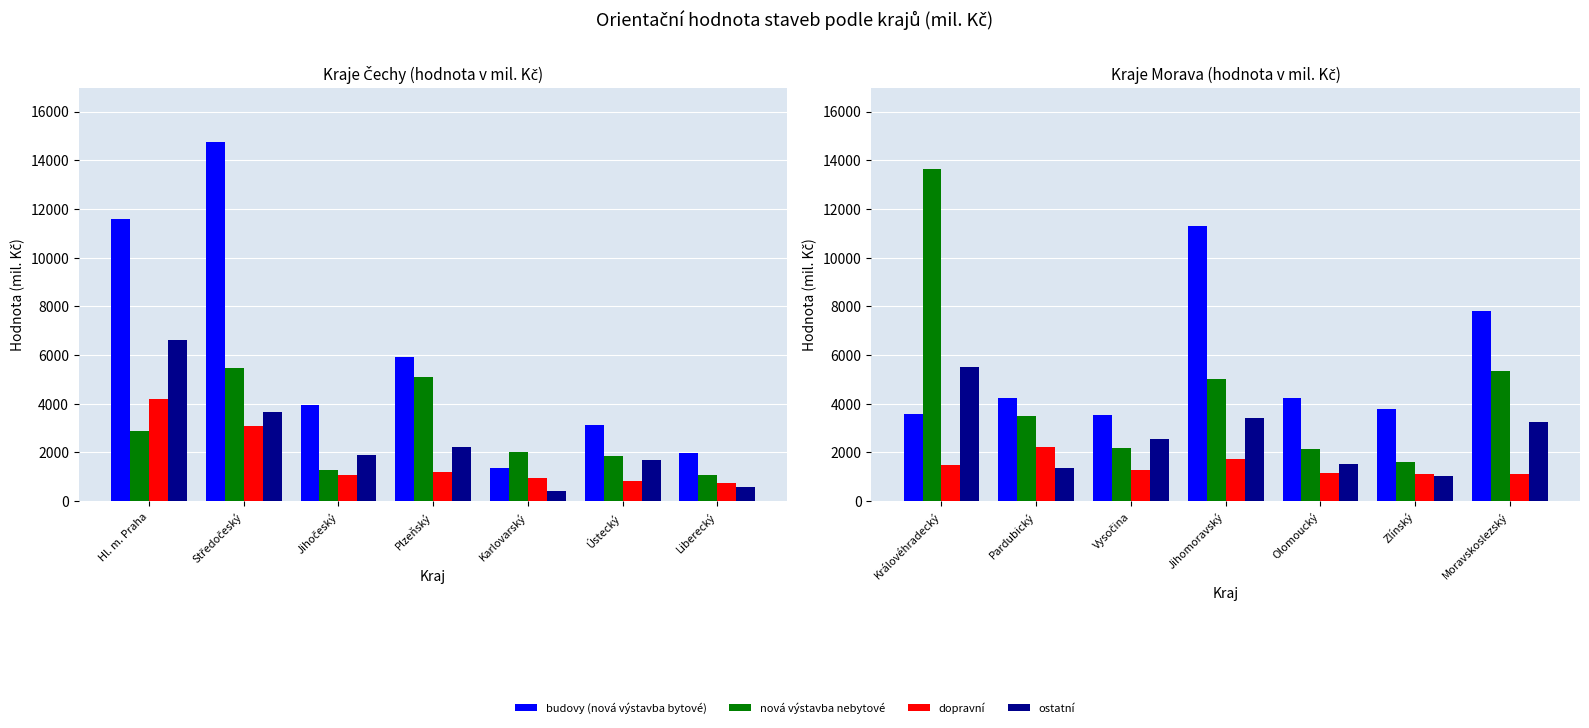

What is the highest value of the nová výstavba nebytové series?

13647